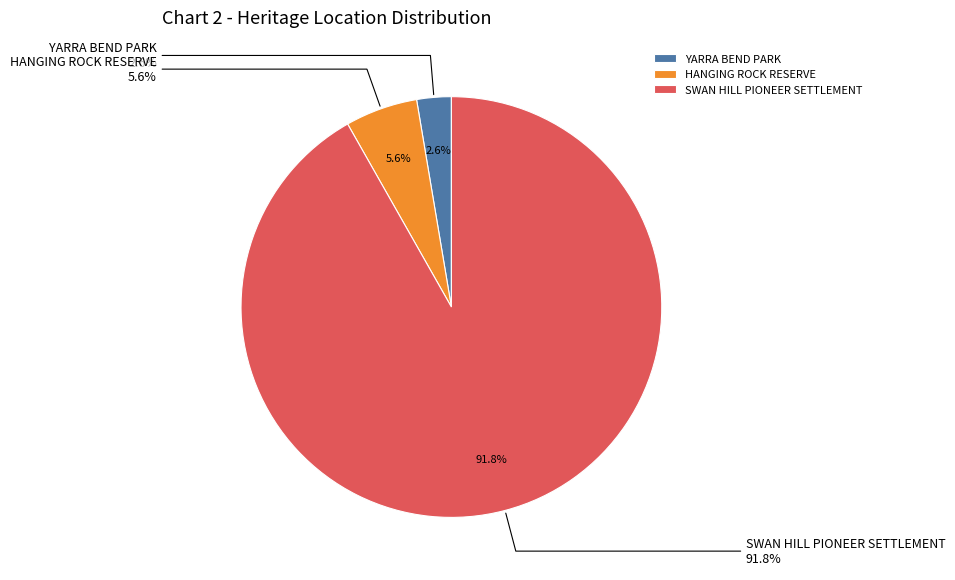

What is the largest slice in the pie chart?

SWAN HILL PIONEER SETTLEMENT